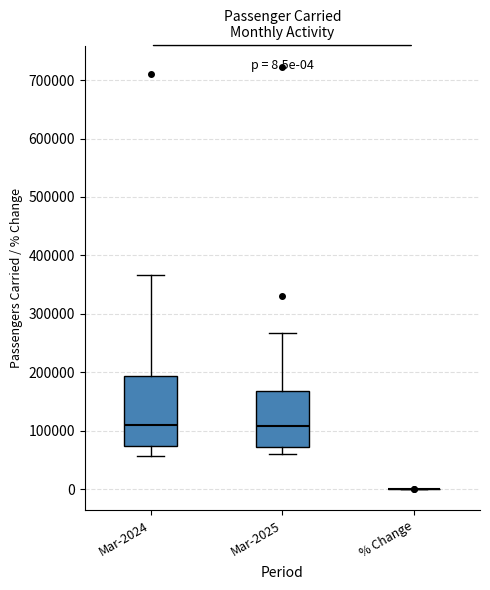

Which box is the tallest, from its lower edge to its upper edge?

Mar-2024